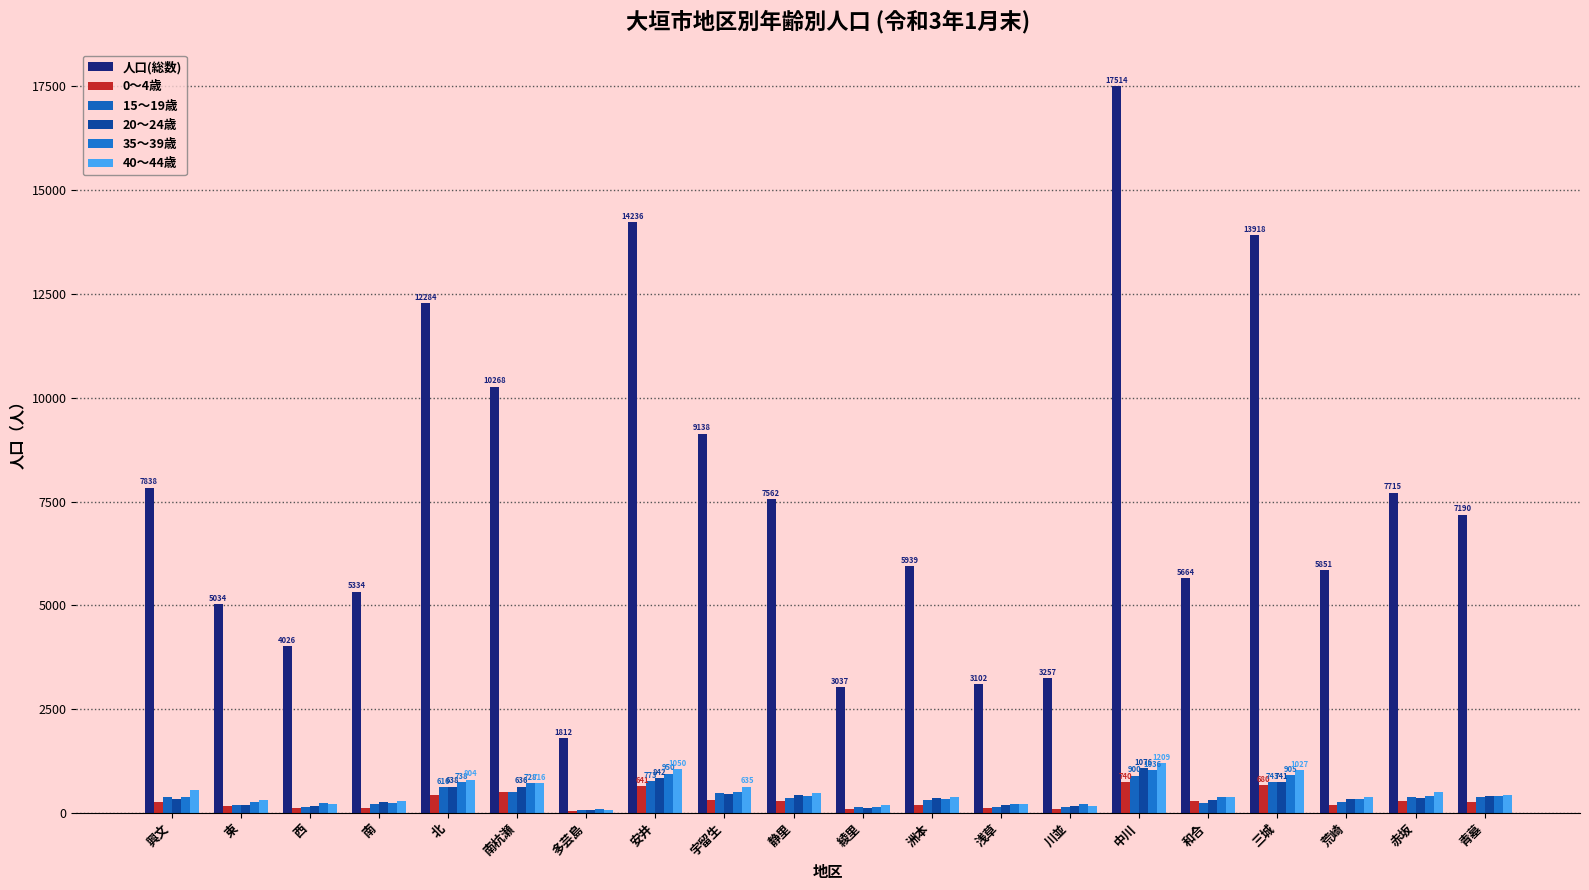

At which label does 15～19歳 reach its minimum?

多芸島